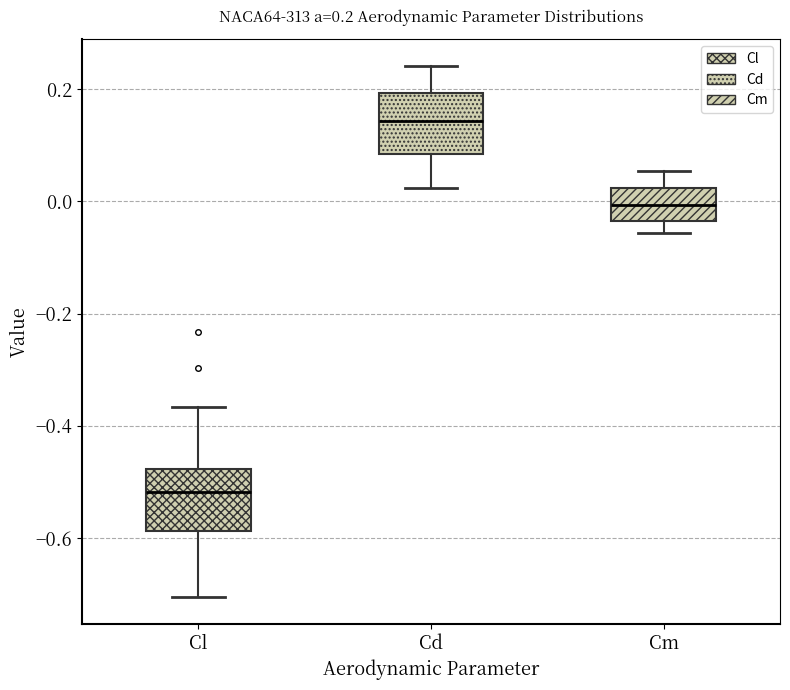

Which box's median line is the lowest?

Cl